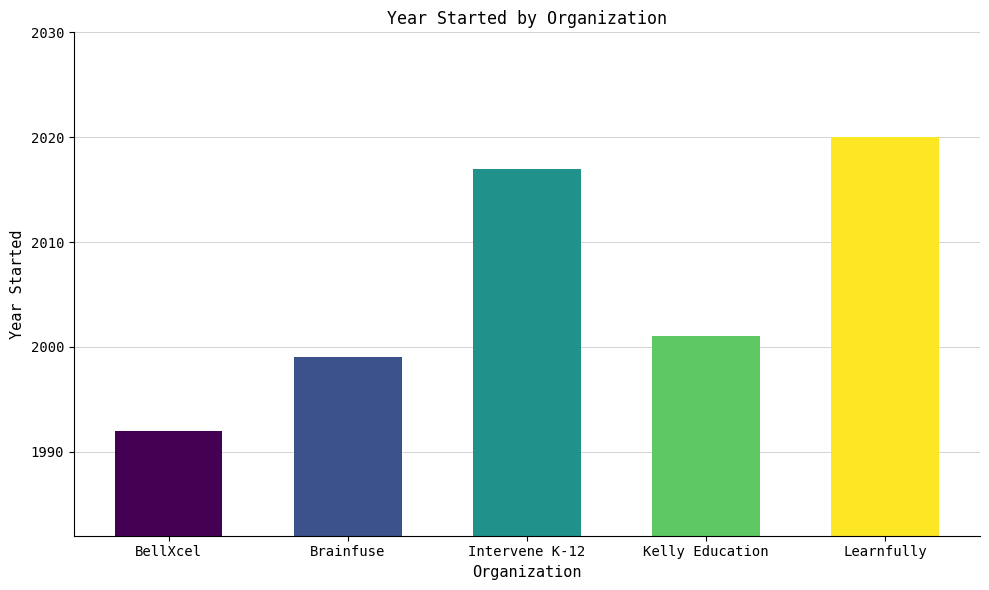

How many categories are shown in the chart?

5